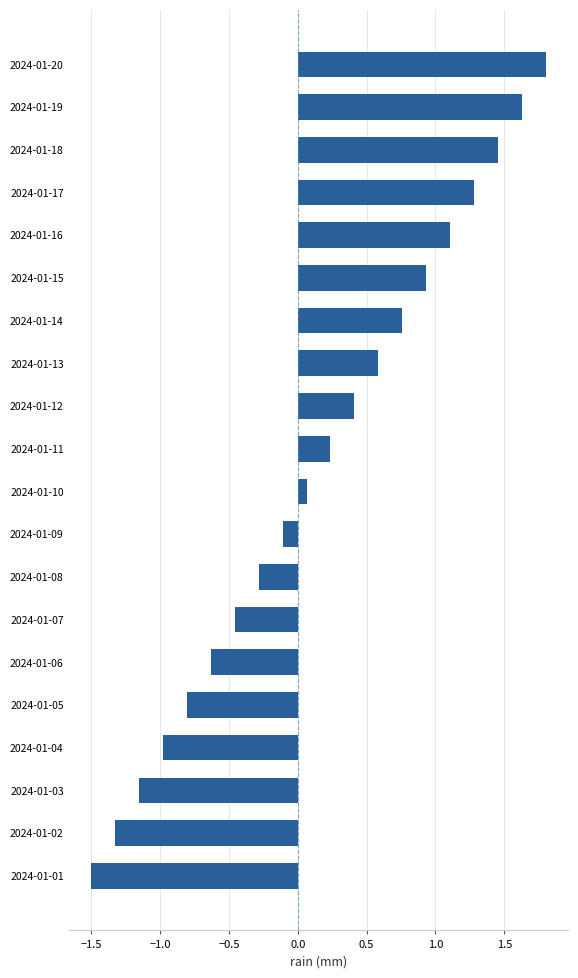

What is the difference between the maximum and minimum values?

3.3